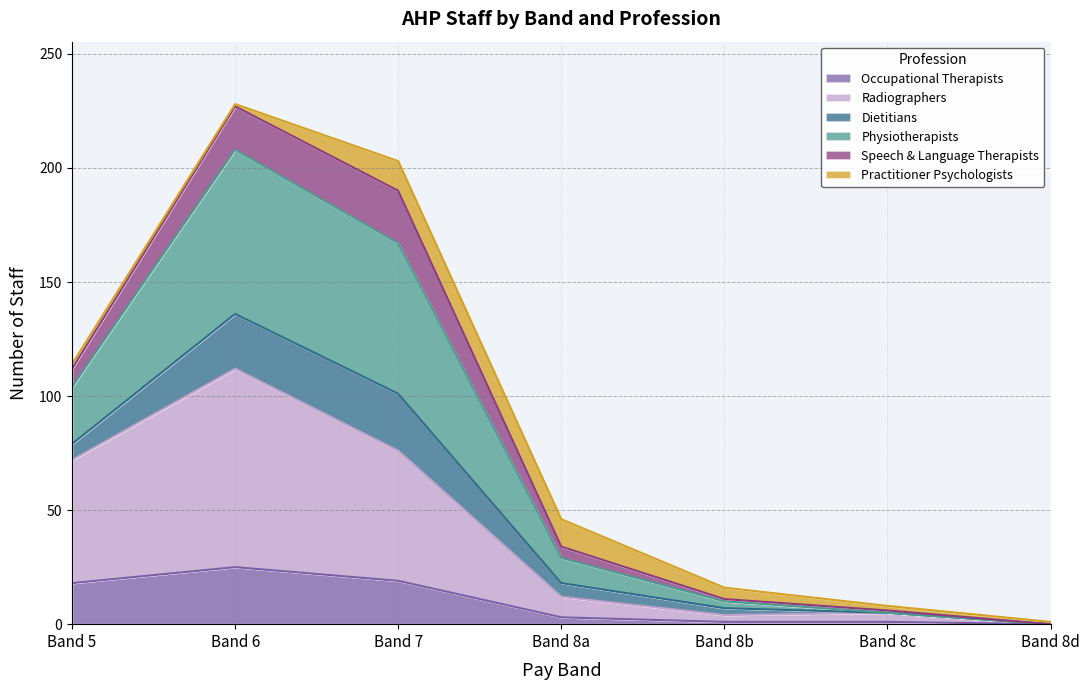

How many lines are shown in the chart?

6